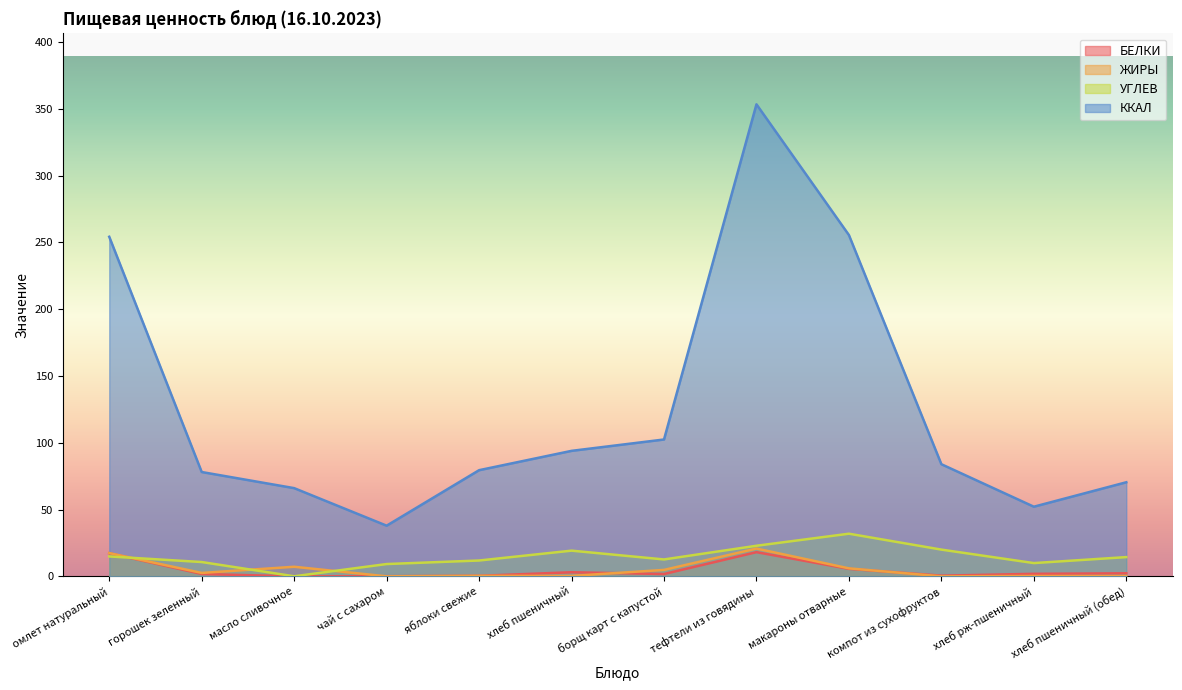

What is the label of the 8th point from the right?

яблоки свежие